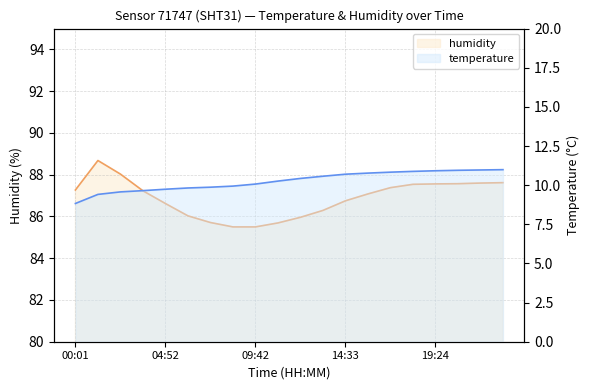

What is the smallest value displayed?

8.8